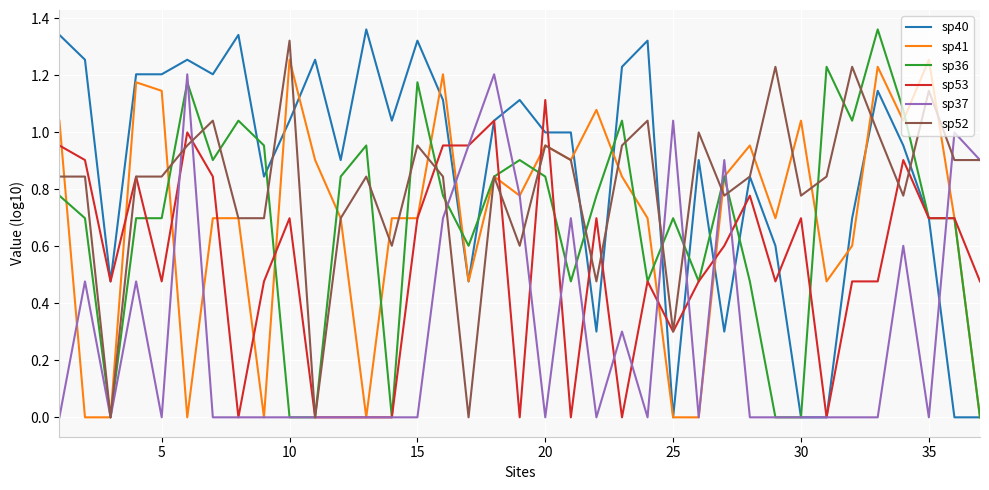

How many lines are shown in the chart?

6